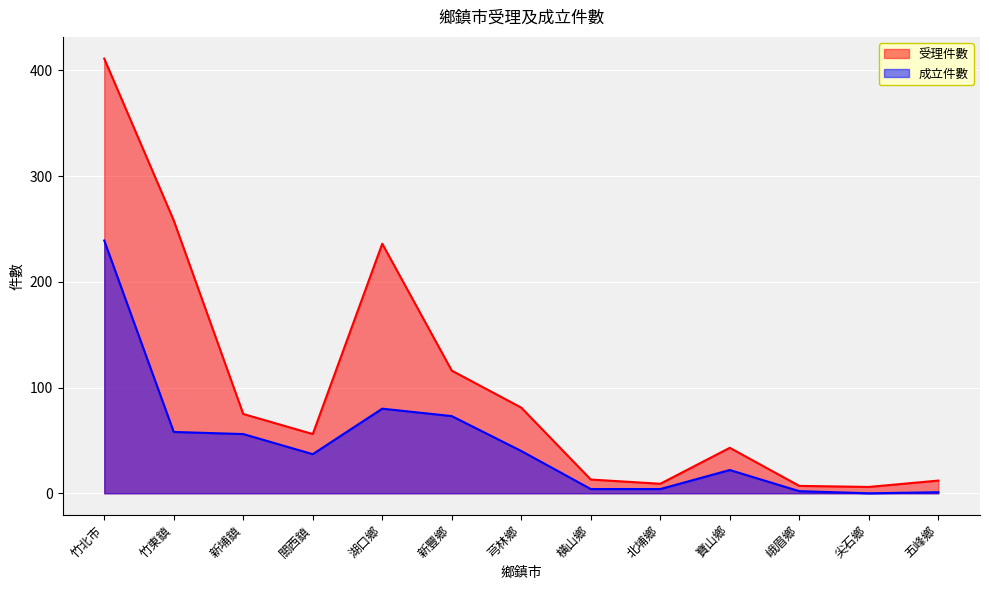

At 竹北市, list the series in order from smallest to largest.

成立件數, 受理件數